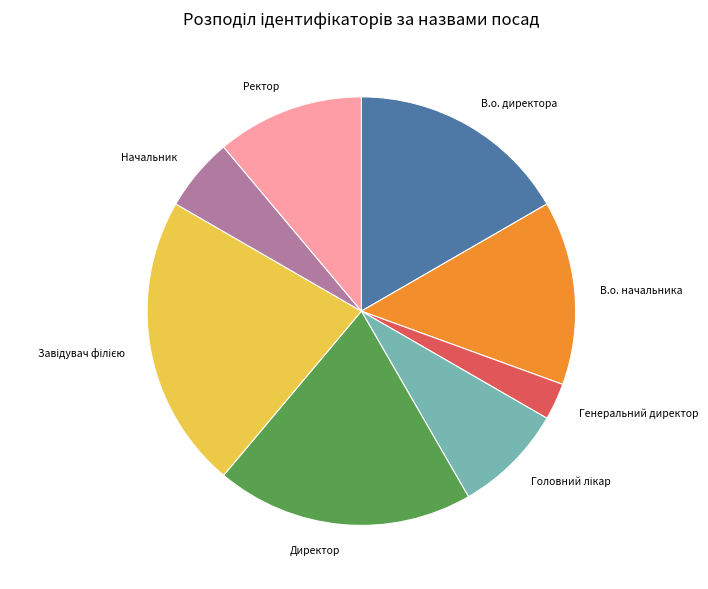

Is the sum of Директор and Ректор greater than half?

No